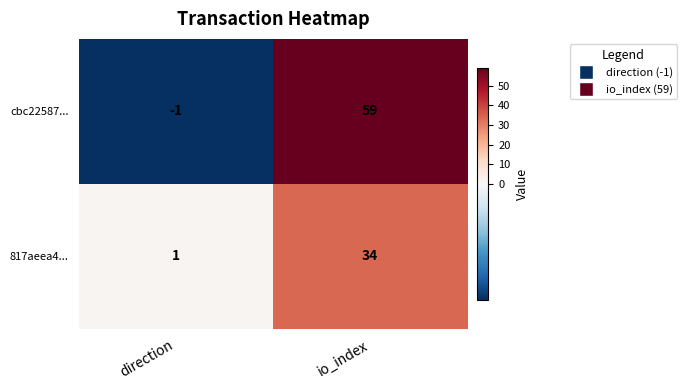

At how many categories does at least one series exceed 44?

1